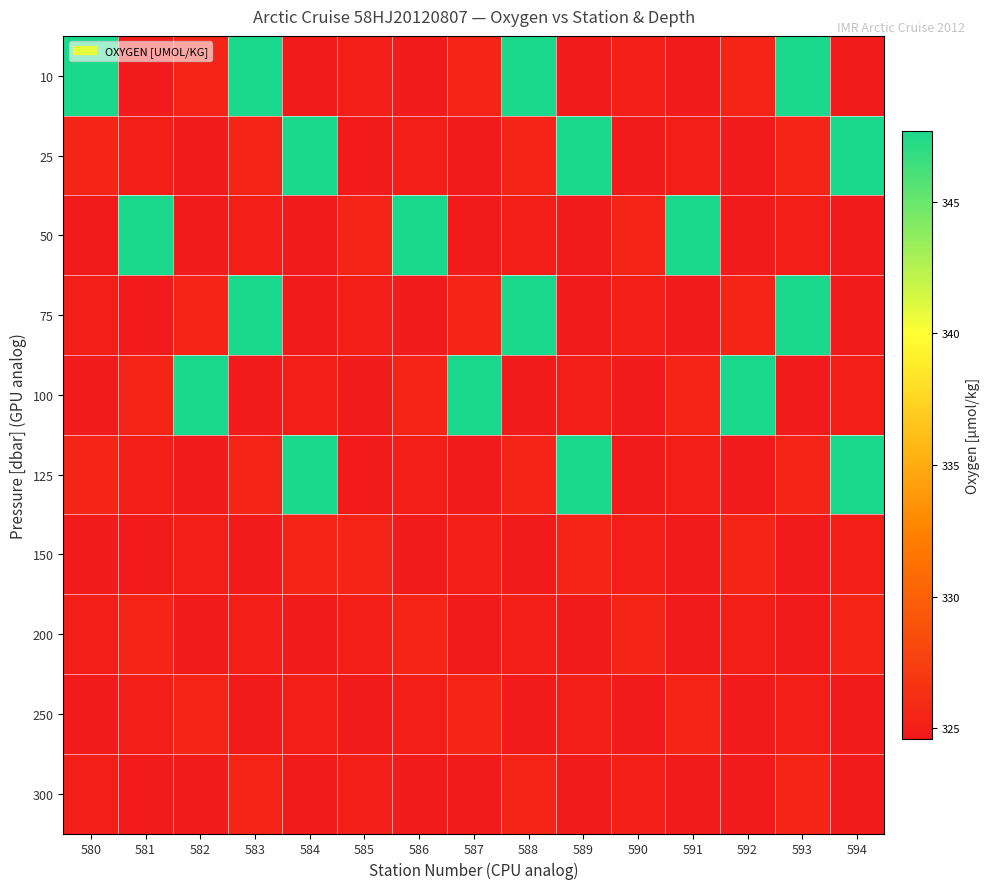

Reading left to right, extract all data points from this chart.

10: 580=347.7	581=324.6	582=325.5	583=347.7	584=324.6	585=325.0	586=324.6	587=325.5	588=347.7	589=324.6	590=325.0	591=324.6	592=325.5	593=347.7	594=324.6
25: 580=325.5	581=325.0	582=324.6	583=325.5	584=347.7	585=324.6	586=325.0	587=324.6	588=325.5	589=347.7	590=324.6	591=325.0	592=324.6	593=325.5	594=347.7
50: 580=324.6	581=347.7	582=324.6	583=325.0	584=324.6	585=325.5	586=347.7	587=324.6	588=325.0	589=324.6	590=325.5	591=347.7	592=324.6	593=325.0	594=324.6
75: 580=325.0	581=324.6	582=325.5	583=347.7	584=324.6	585=325.0	586=324.6	587=325.5	588=347.7	589=324.6	590=325.0	591=324.6	592=325.5	593=347.7	594=324.6
100: 580=324.6	581=325.5	582=347.7	583=324.6	584=325.0	585=324.6	586=325.5	587=347.7	588=324.6	589=325.0	590=324.6	591=325.5	592=347.7	593=324.6	594=325.0
125: 580=325.5	581=325.0	582=324.6	583=325.5	584=347.7	585=324.6	586=325.0	587=324.6	588=325.5	589=347.7	590=324.6	591=325.0	592=324.6	593=325.5	594=347.7
150: 580=324.6	581=324.6	582=325.0	583=324.6	584=325.5	585=325.5	586=324.6	587=325.0	588=324.6	589=325.5	590=325.0	591=324.6	592=325.5	593=324.6	594=325.0
200: 580=325.0	581=325.5	582=324.6	583=325.0	584=324.6	585=325.0	586=325.5	587=324.6	588=325.0	589=324.6	590=325.5	591=324.6	592=325.0	593=324.6	594=325.5
250: 580=324.6	581=325.0	582=325.5	583=324.6	584=325.0	585=324.6	586=325.0	587=325.5	588=324.6	589=325.0	590=324.6	591=325.5	592=324.6	593=325.0	594=324.6
300: 580=325.0	581=324.6	582=324.6	583=325.5	584=324.6	585=325.0	586=324.6	587=324.6	588=325.5	589=324.6	590=325.0	591=324.6	592=324.6	593=325.5	594=324.6